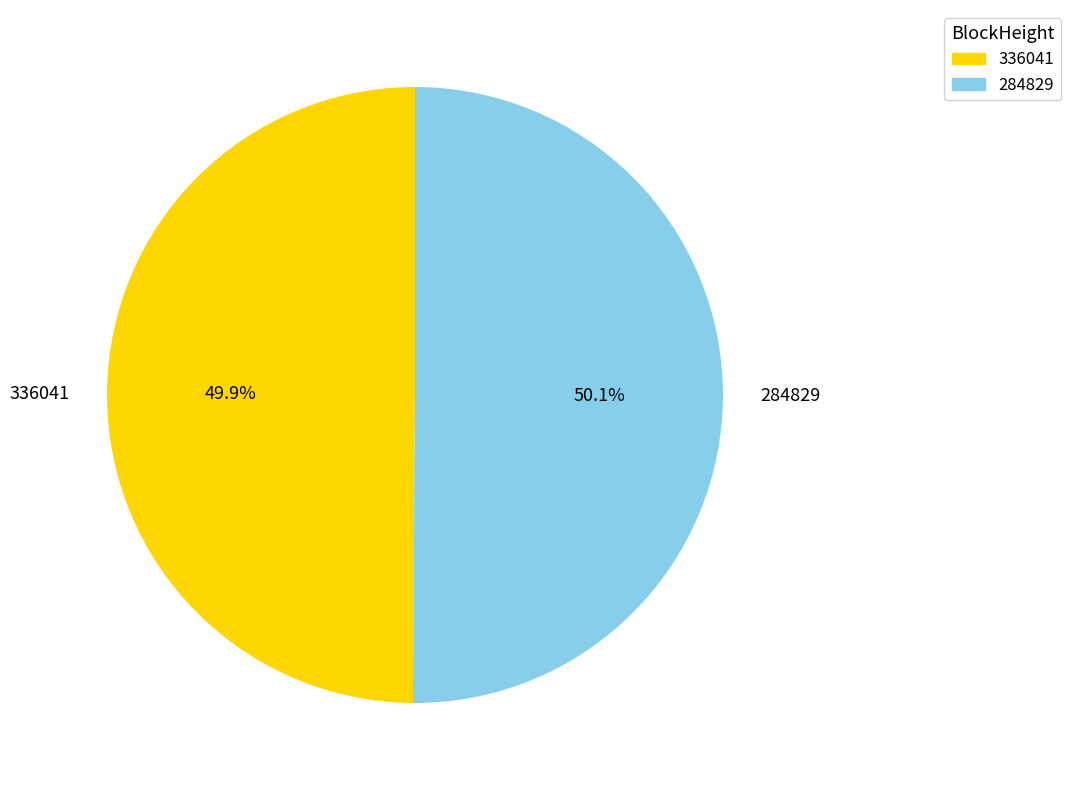

What is the ratio of the value at 284829 to the value at 336041?

1.0